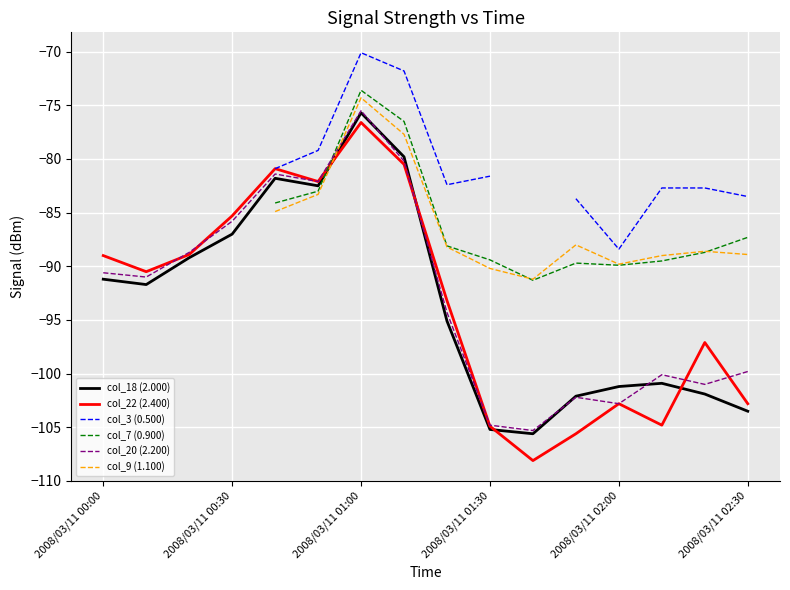

How many interior local peaks does the col_18 (2.000) series have?

3